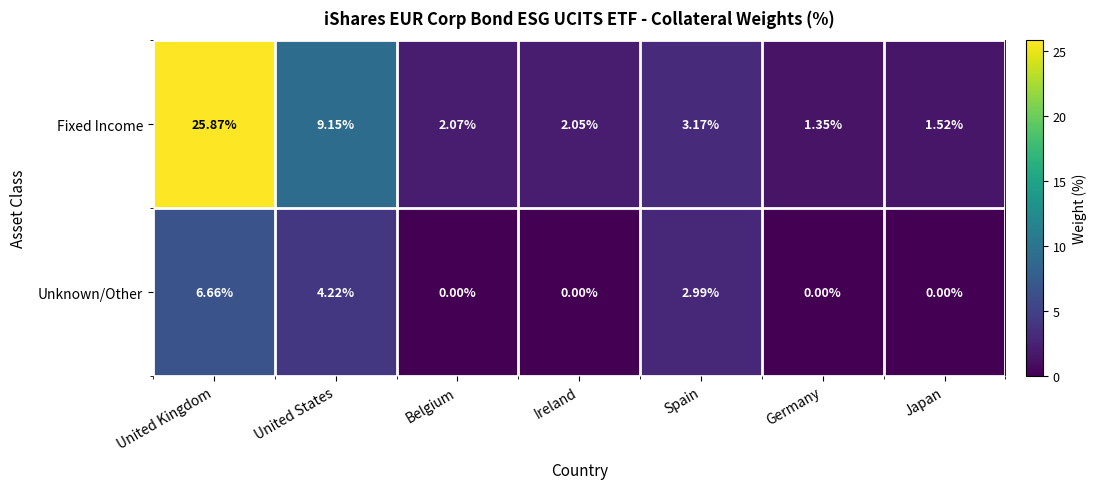

How many data points in Fixed Income are above 2?

5